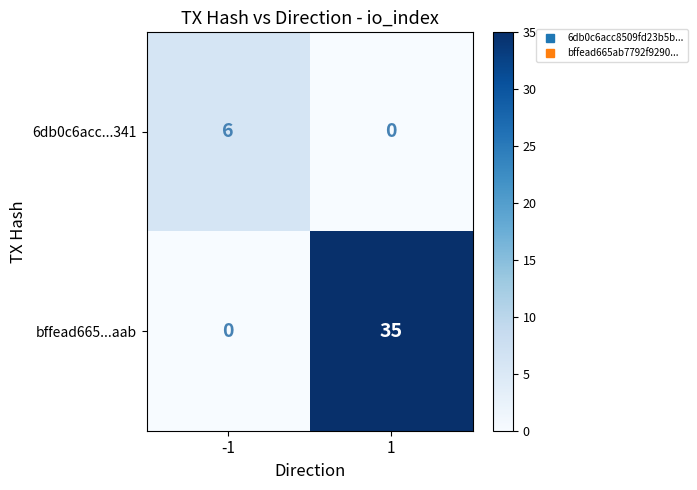

Between -1 and 1, which series saw the biggest shift?

bffead665...aab